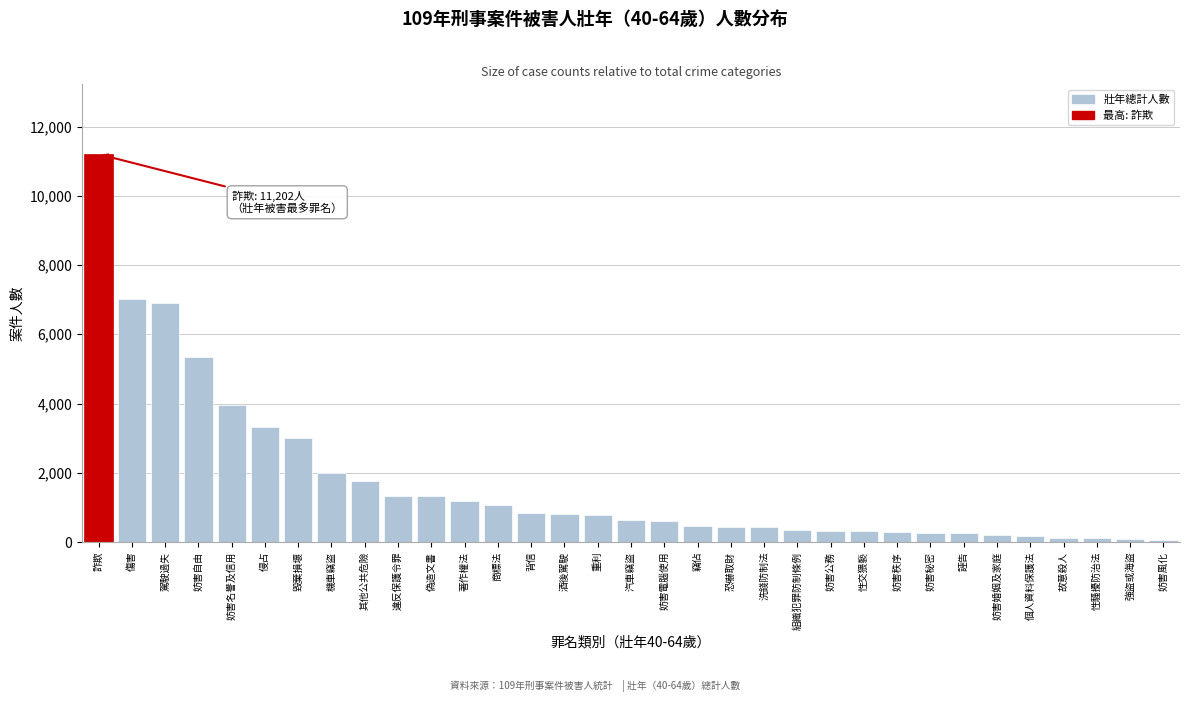

At which label is the value closest to 5629?

妨害自由